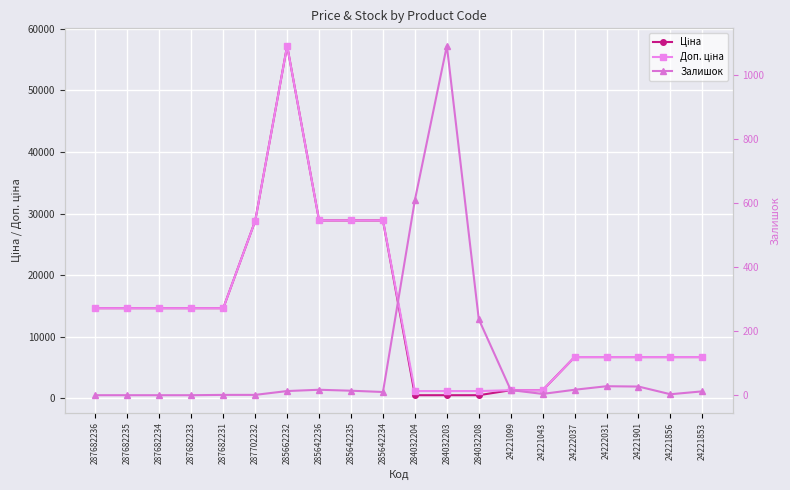

At which label does Доп. ціна first exceed 14649?

287682236